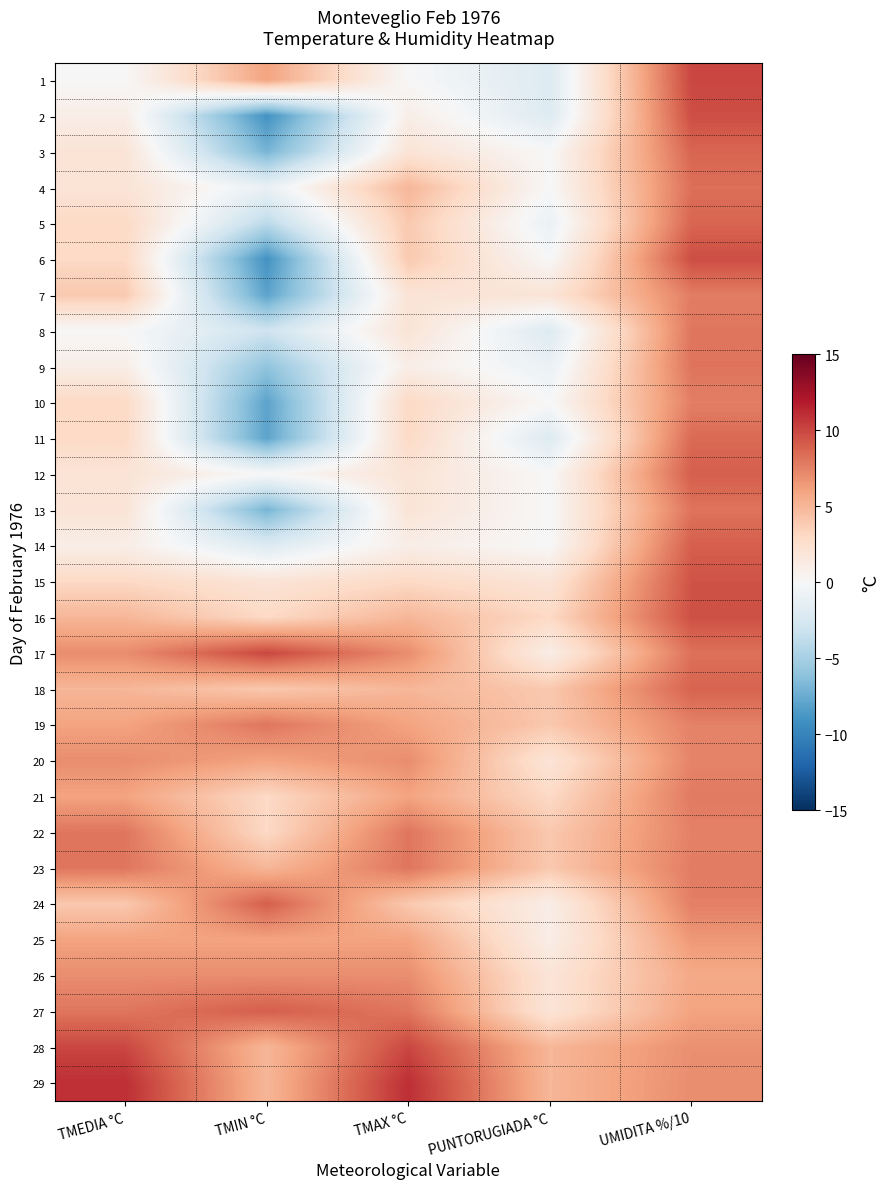

List the series in order of their peak value, highest first.

29, 1, 17, 28, 2, 6, 16, 15, 12, 14, 24, 27, 18, 3, 5, 11, 4, 9, 13, 8, 19, 22, 23, 21, 7, 10, 20, 26, 25